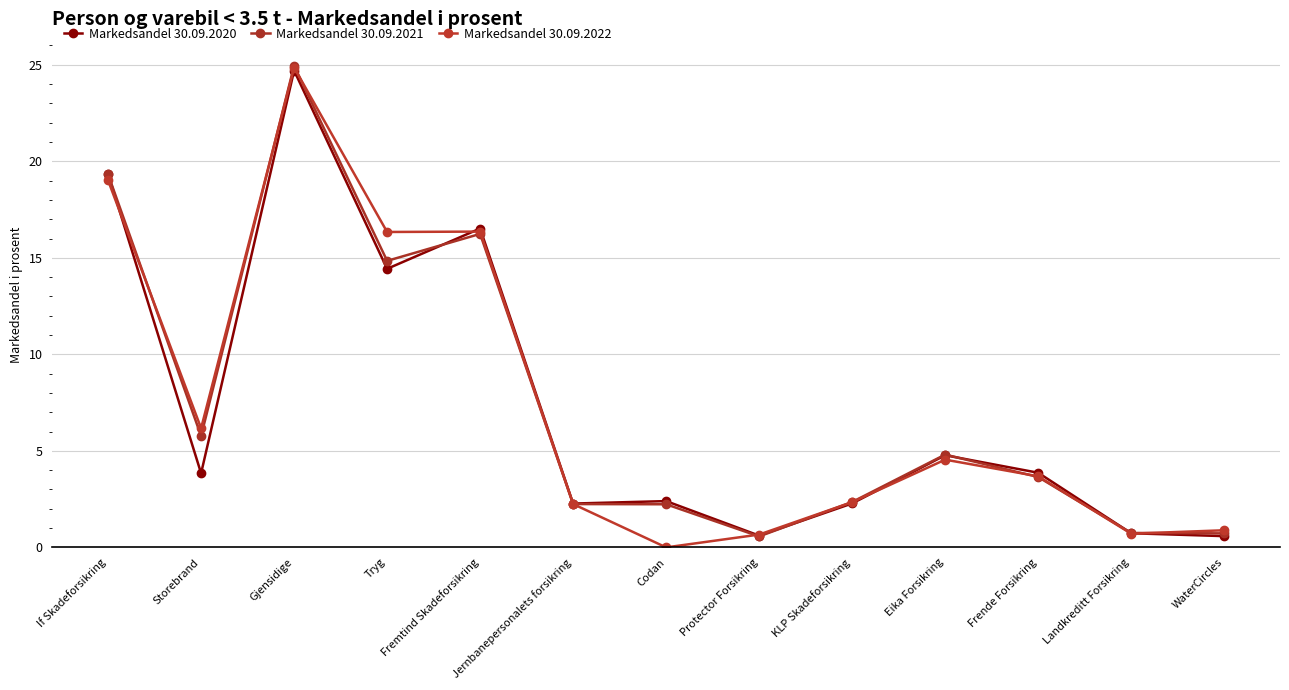

True or false: Markedsandel 30.09.2021 and Markedsandel 30.09.2022 cross at least once.

True